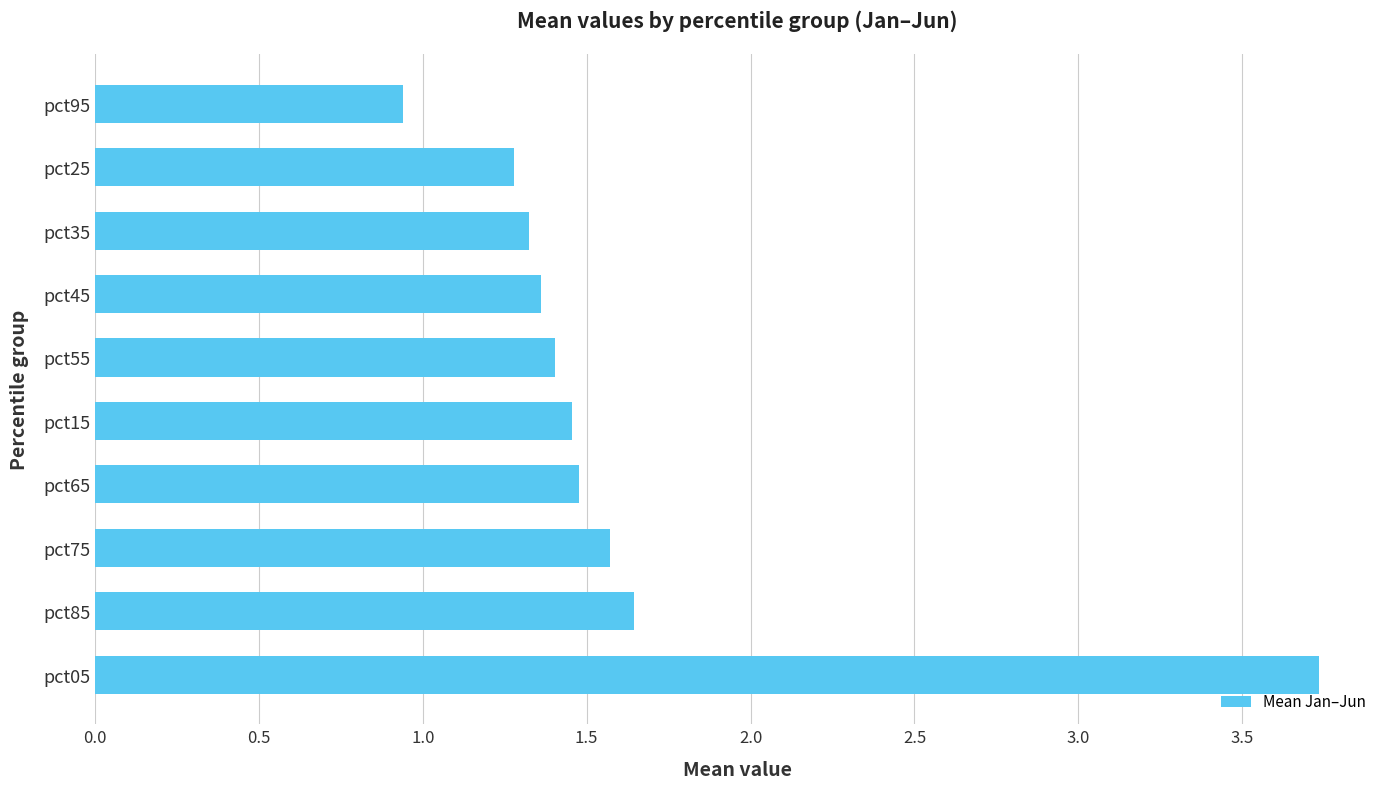

The value at pct35 is 1.3. True or false?

True